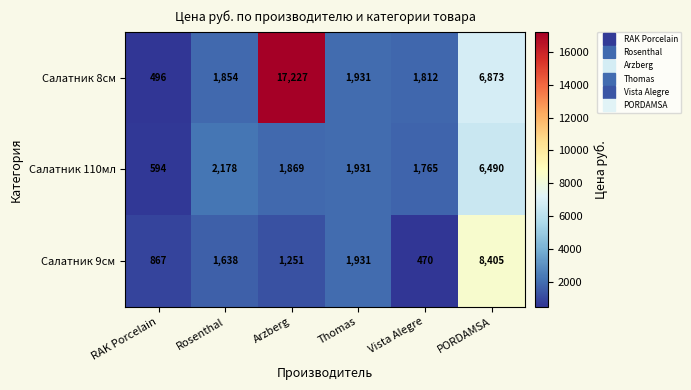

Which series has the largest total across all categories?

Салатник 8см